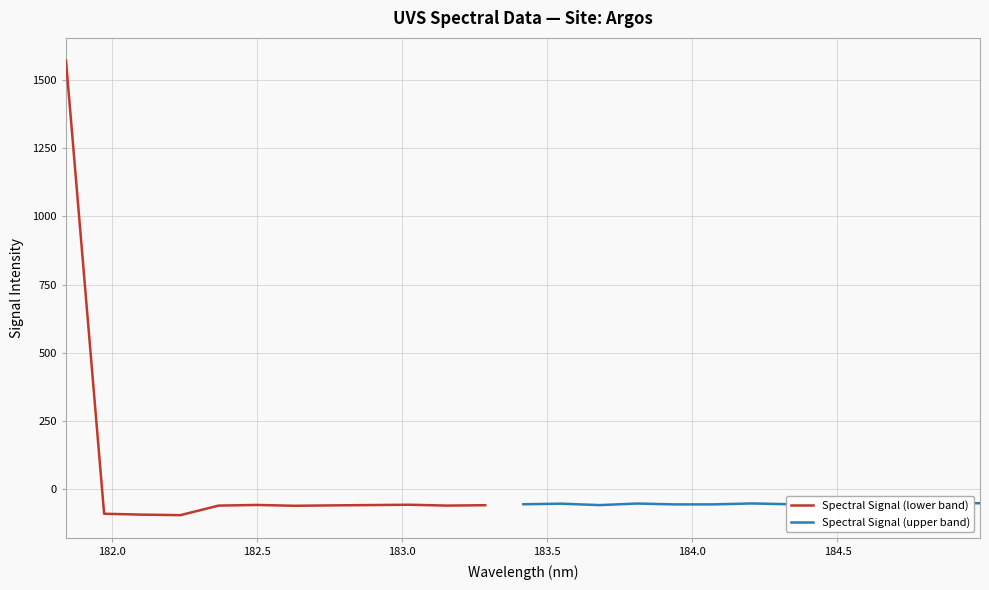

How many interior local peaks (higher than both neighbors) does the data have?

6